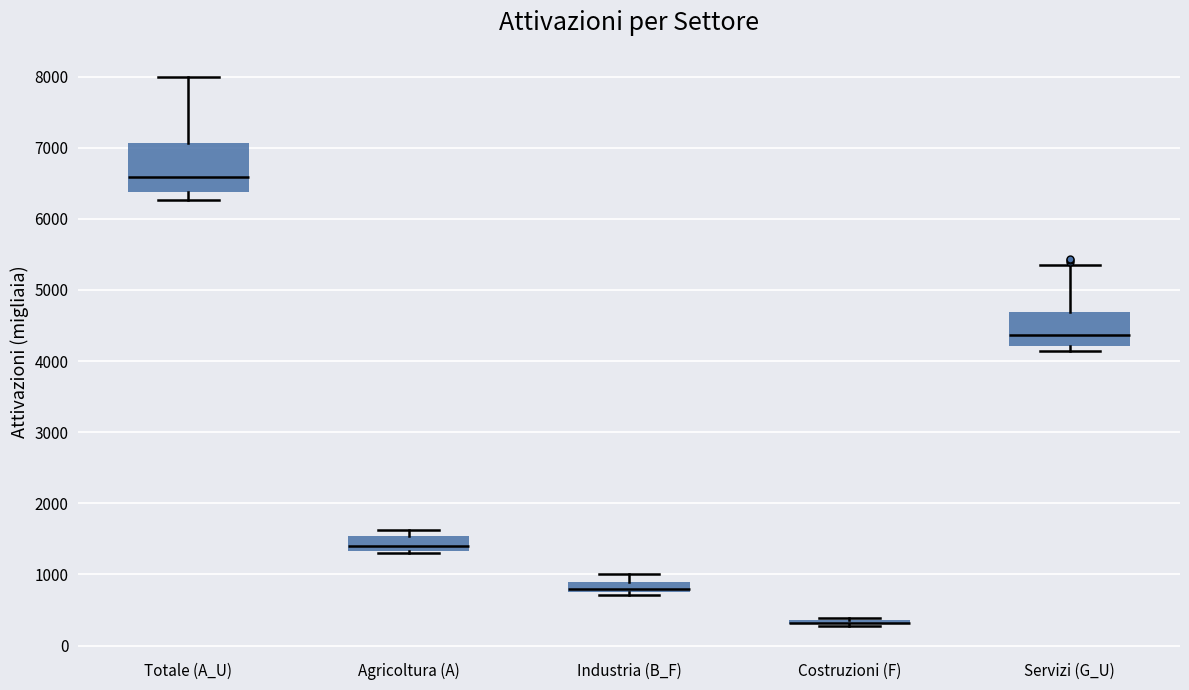

Which box is the tallest, from its lower edge to its upper edge?

Totale (A_U)